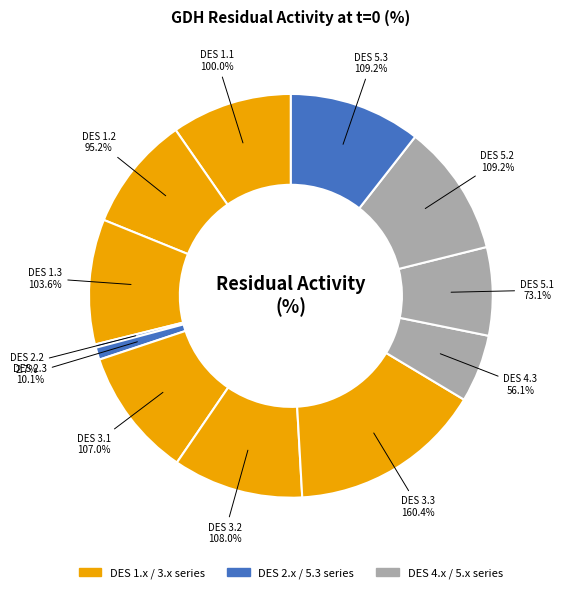

Combined, do DES 4.3 and DES 1.2 account for over 50%?

No